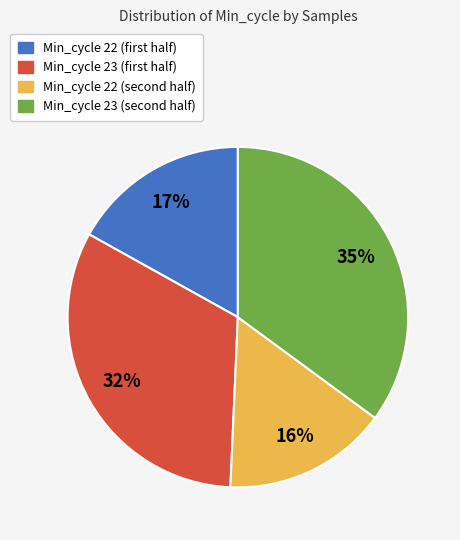

To the nearest percent, what is the average slice percentage?

25%